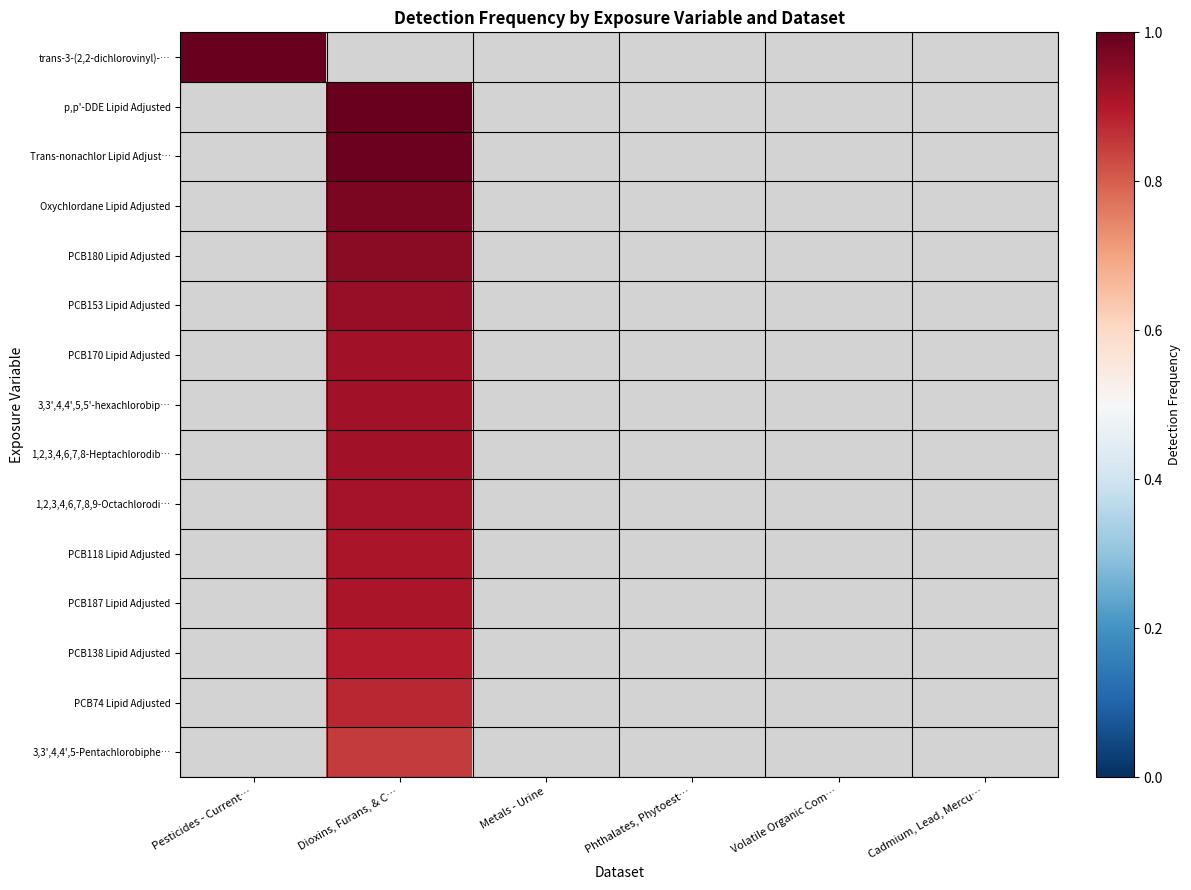

Between Cadmium, Lead, Mercu… and Volatile Organic Com…, which is larger?

Volatile Organic Com…